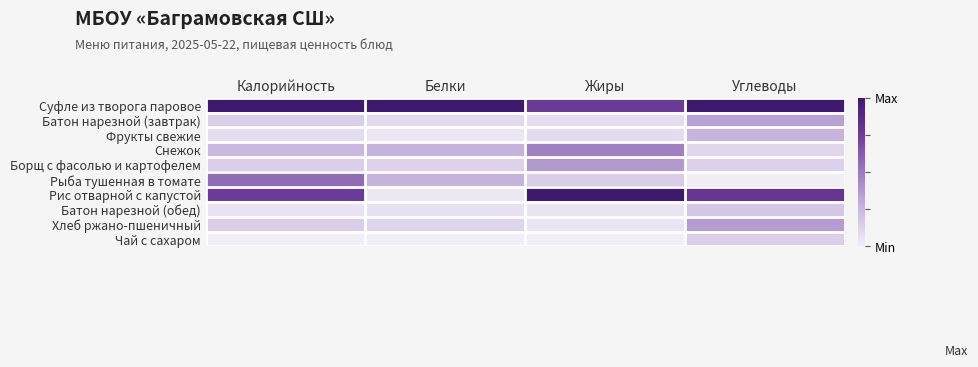

List the series in order of their peak value, lowest first.

Чай с сахаром, Батон нарезной (обед), Фрукты свежие, Батон нарезной (завтрак), Хлеб ржано-пшеничный, Борщ с фасолью и картофелем, Снежок, Рыба тушенная в томате, Суфле из творога паровое, Рис отварной с капустой